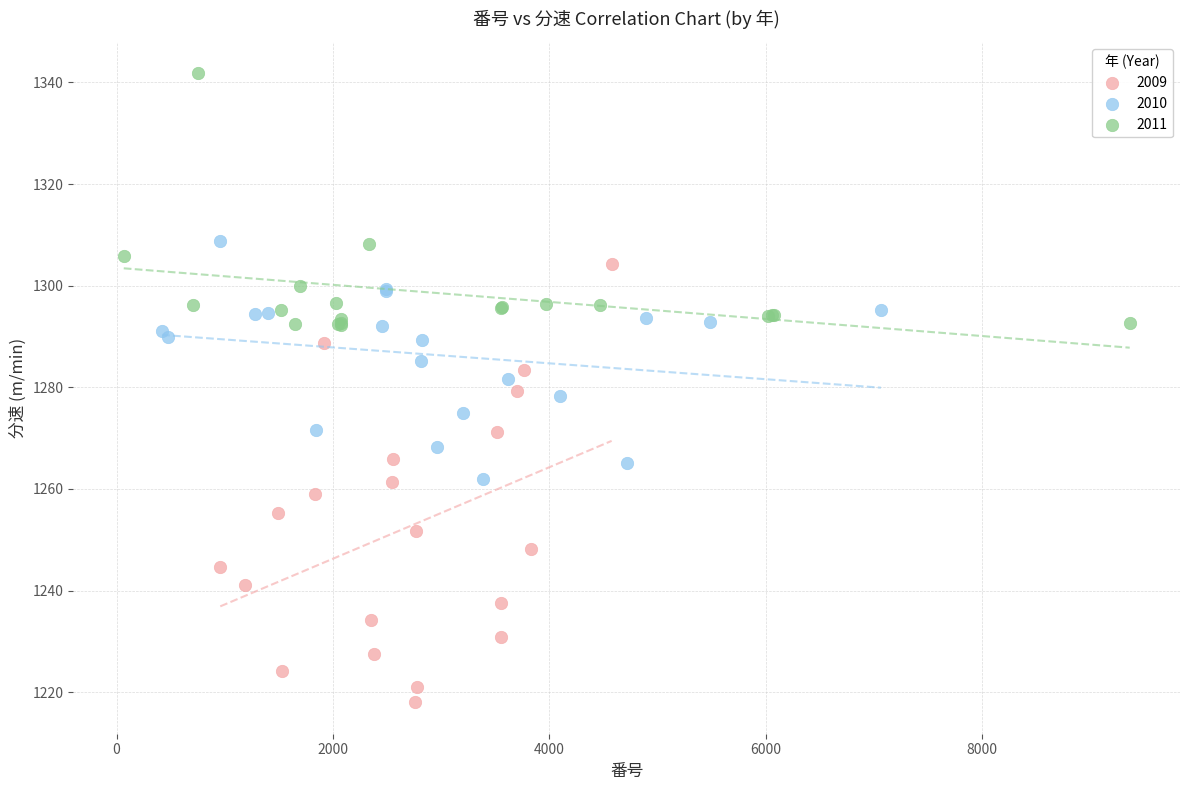

Which series has the largest Y range (max minus min)?

2009